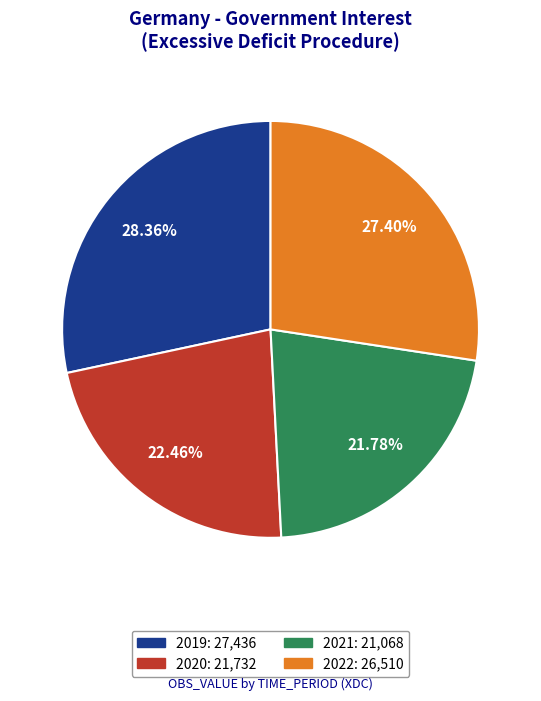

How many slices are in this pie chart?

4